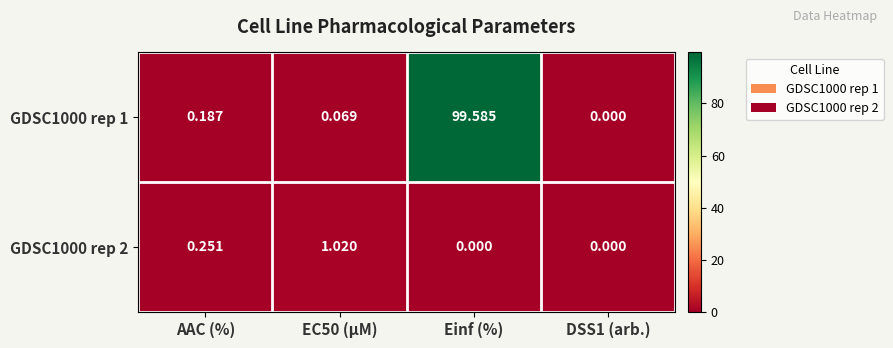

At which category is the sum across all series the highest?

Einf (%)